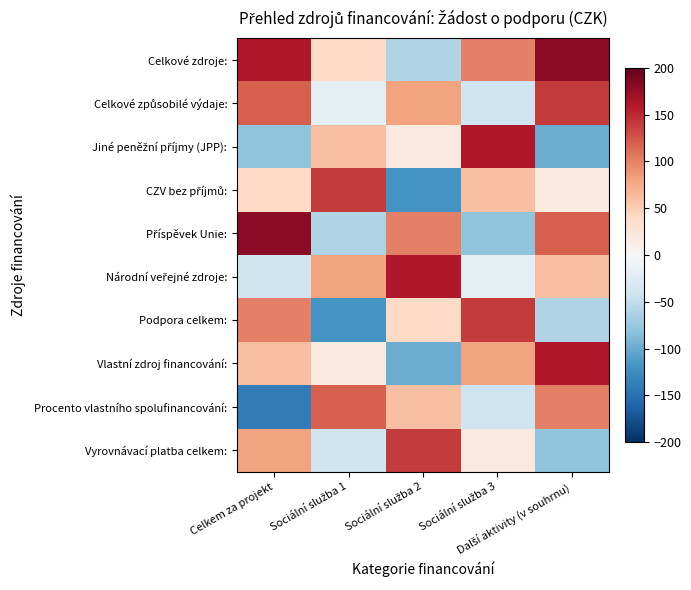

At Sociální služba 1, list the series in order from largest to smallest.

CZV bez příjmů:, Procento vlastního spolufinancování:, Národní veřejné zdroje:, Jiné peněžní příjmy (JPP):, Celkové zdroje:, Vlastní zdroj financování:, Celkové způsobilé výdaje:, Vyrovnávací platba celkem:, Příspěvek Unie:, Podpora celkem: